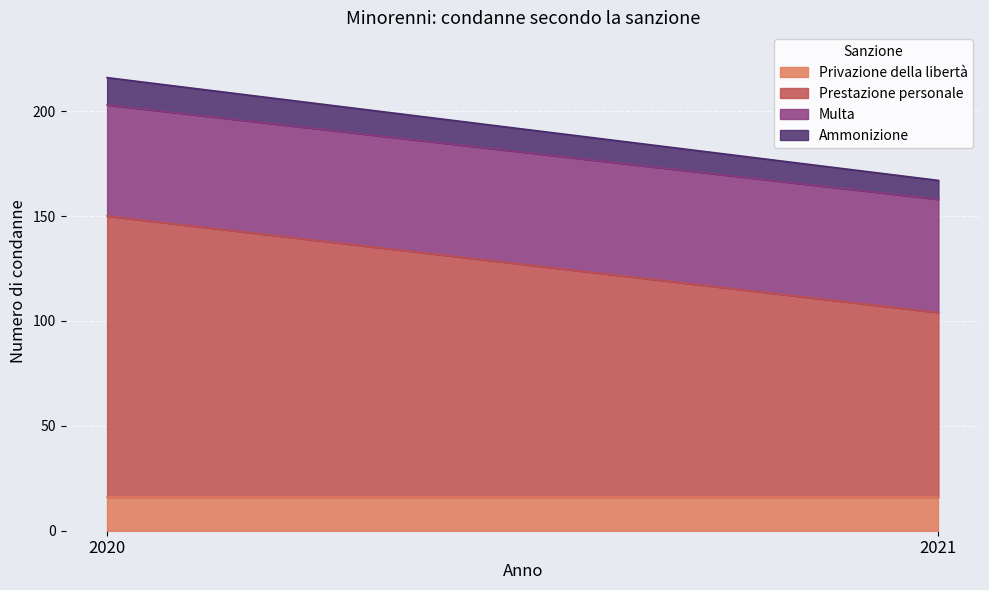

What is the maximum value for Ammonizione?

13